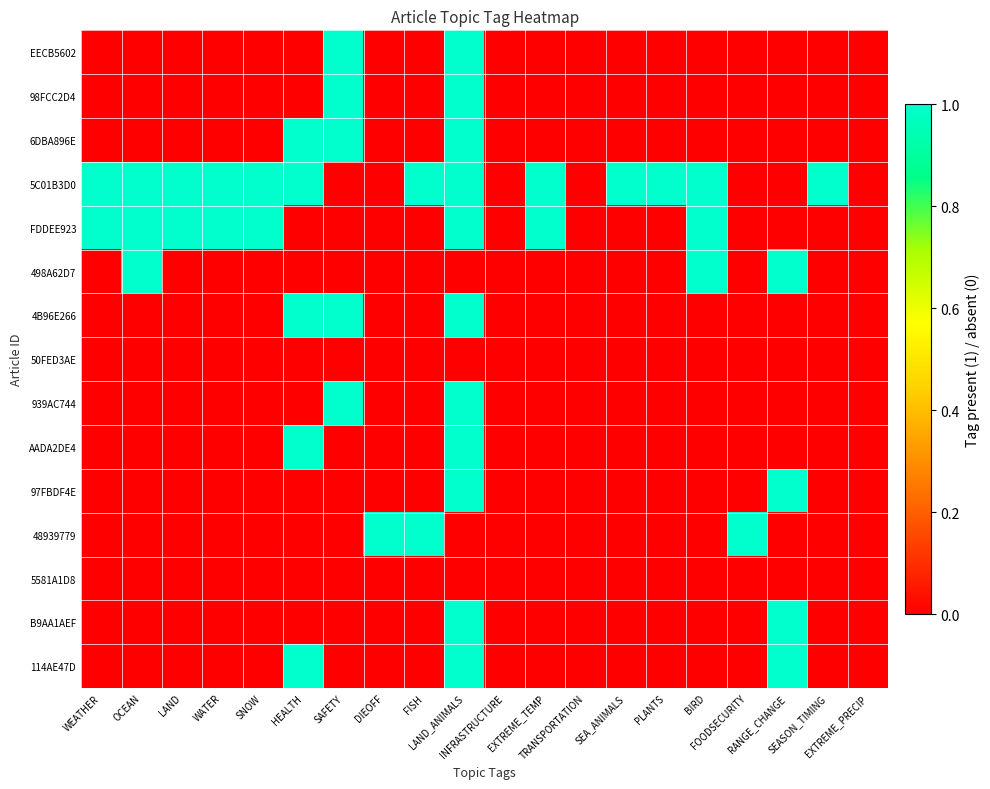

Reading right to left, what are all the values shown in this chart?

EECB5602: EXTREME_PRECIP=0	SEASON_TIMING=0	RANGE_CHANGE=0	FOODSECURITY=0	BIRD=0	PLANTS=0	SEA_ANIMALS=0	TRANSPORTATION=0	EXTREME_TEMP=0	INFRASTRUCTURE=0	LAND_ANIMALS=1	FISH=0	DIEOFF=0	SAFETY=1	HEALTH=0	SNOW=0	WATER=0	LAND=0	OCEAN=0	WEATHER=0
98FCC2D4: EXTREME_PRECIP=0	SEASON_TIMING=0	RANGE_CHANGE=0	FOODSECURITY=0	BIRD=0	PLANTS=0	SEA_ANIMALS=0	TRANSPORTATION=0	EXTREME_TEMP=0	INFRASTRUCTURE=0	LAND_ANIMALS=1	FISH=0	DIEOFF=0	SAFETY=1	HEALTH=0	SNOW=0	WATER=0	LAND=0	OCEAN=0	WEATHER=0
6DBA896E: EXTREME_PRECIP=0	SEASON_TIMING=0	RANGE_CHANGE=0	FOODSECURITY=0	BIRD=0	PLANTS=0	SEA_ANIMALS=0	TRANSPORTATION=0	EXTREME_TEMP=0	INFRASTRUCTURE=0	LAND_ANIMALS=1	FISH=0	DIEOFF=0	SAFETY=1	HEALTH=1	SNOW=0	WATER=0	LAND=0	OCEAN=0	WEATHER=0
5C01B3D0: EXTREME_PRECIP=0	SEASON_TIMING=1	RANGE_CHANGE=0	FOODSECURITY=0	BIRD=1	PLANTS=1	SEA_ANIMALS=1	TRANSPORTATION=0	EXTREME_TEMP=1	INFRASTRUCTURE=0	LAND_ANIMALS=1	FISH=1	DIEOFF=0	SAFETY=0	HEALTH=1	SNOW=1	WATER=1	LAND=1	OCEAN=1	WEATHER=1
FDDEE923: EXTREME_PRECIP=0	SEASON_TIMING=0	RANGE_CHANGE=0	FOODSECURITY=0	BIRD=1	PLANTS=0	SEA_ANIMALS=0	TRANSPORTATION=0	EXTREME_TEMP=1	INFRASTRUCTURE=0	LAND_ANIMALS=1	FISH=0	DIEOFF=0	SAFETY=0	HEALTH=0	SNOW=1	WATER=1	LAND=1	OCEAN=1	WEATHER=1
498A62D7: EXTREME_PRECIP=0	SEASON_TIMING=0	RANGE_CHANGE=1	FOODSECURITY=0	BIRD=1	PLANTS=0	SEA_ANIMALS=0	TRANSPORTATION=0	EXTREME_TEMP=0	INFRASTRUCTURE=0	LAND_ANIMALS=0	FISH=0	DIEOFF=0	SAFETY=0	HEALTH=0	SNOW=0	WATER=0	LAND=0	OCEAN=1	WEATHER=0
4B96E266: EXTREME_PRECIP=0	SEASON_TIMING=0	RANGE_CHANGE=0	FOODSECURITY=0	BIRD=0	PLANTS=0	SEA_ANIMALS=0	TRANSPORTATION=0	EXTREME_TEMP=0	INFRASTRUCTURE=0	LAND_ANIMALS=1	FISH=0	DIEOFF=0	SAFETY=1	HEALTH=1	SNOW=0	WATER=0	LAND=0	OCEAN=0	WEATHER=0
50FED3AE: EXTREME_PRECIP=0	SEASON_TIMING=0	RANGE_CHANGE=0	FOODSECURITY=0	BIRD=0	PLANTS=0	SEA_ANIMALS=0	TRANSPORTATION=0	EXTREME_TEMP=0	INFRASTRUCTURE=0	LAND_ANIMALS=0	FISH=0	DIEOFF=0	SAFETY=0	HEALTH=0	SNOW=0	WATER=0	LAND=0	OCEAN=0	WEATHER=0
939AC744: EXTREME_PRECIP=0	SEASON_TIMING=0	RANGE_CHANGE=0	FOODSECURITY=0	BIRD=0	PLANTS=0	SEA_ANIMALS=0	TRANSPORTATION=0	EXTREME_TEMP=0	INFRASTRUCTURE=0	LAND_ANIMALS=1	FISH=0	DIEOFF=0	SAFETY=1	HEALTH=0	SNOW=0	WATER=0	LAND=0	OCEAN=0	WEATHER=0
AADA2DE4: EXTREME_PRECIP=0	SEASON_TIMING=0	RANGE_CHANGE=0	FOODSECURITY=0	BIRD=0	PLANTS=0	SEA_ANIMALS=0	TRANSPORTATION=0	EXTREME_TEMP=0	INFRASTRUCTURE=0	LAND_ANIMALS=1	FISH=0	DIEOFF=0	SAFETY=0	HEALTH=1	SNOW=0	WATER=0	LAND=0	OCEAN=0	WEATHER=0
97FBDF4E: EXTREME_PRECIP=0	SEASON_TIMING=0	RANGE_CHANGE=1	FOODSECURITY=0	BIRD=0	PLANTS=0	SEA_ANIMALS=0	TRANSPORTATION=0	EXTREME_TEMP=0	INFRASTRUCTURE=0	LAND_ANIMALS=1	FISH=0	DIEOFF=0	SAFETY=0	HEALTH=0	SNOW=0	WATER=0	LAND=0	OCEAN=0	WEATHER=0
48939779: EXTREME_PRECIP=0	SEASON_TIMING=0	RANGE_CHANGE=0	FOODSECURITY=1	BIRD=0	PLANTS=0	SEA_ANIMALS=0	TRANSPORTATION=0	EXTREME_TEMP=0	INFRASTRUCTURE=0	LAND_ANIMALS=0	FISH=1	DIEOFF=1	SAFETY=0	HEALTH=0	SNOW=0	WATER=0	LAND=0	OCEAN=0	WEATHER=0
5581A1D8: EXTREME_PRECIP=0	SEASON_TIMING=0	RANGE_CHANGE=0	FOODSECURITY=0	BIRD=0	PLANTS=0	SEA_ANIMALS=0	TRANSPORTATION=0	EXTREME_TEMP=0	INFRASTRUCTURE=0	LAND_ANIMALS=0	FISH=0	DIEOFF=0	SAFETY=0	HEALTH=0	SNOW=0	WATER=0	LAND=0	OCEAN=0	WEATHER=0
B9AA1AEF: EXTREME_PRECIP=0	SEASON_TIMING=0	RANGE_CHANGE=1	FOODSECURITY=0	BIRD=0	PLANTS=0	SEA_ANIMALS=0	TRANSPORTATION=0	EXTREME_TEMP=0	INFRASTRUCTURE=0	LAND_ANIMALS=1	FISH=0	DIEOFF=0	SAFETY=0	HEALTH=0	SNOW=0	WATER=0	LAND=0	OCEAN=0	WEATHER=0
114AE47D: EXTREME_PRECIP=0	SEASON_TIMING=0	RANGE_CHANGE=1	FOODSECURITY=0	BIRD=0	PLANTS=0	SEA_ANIMALS=0	TRANSPORTATION=0	EXTREME_TEMP=0	INFRASTRUCTURE=0	LAND_ANIMALS=1	FISH=0	DIEOFF=0	SAFETY=0	HEALTH=1	SNOW=0	WATER=0	LAND=0	OCEAN=0	WEATHER=0